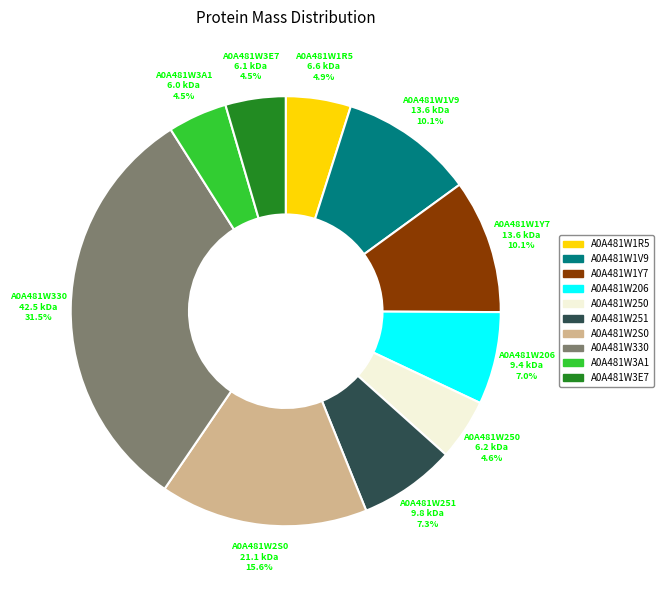

To the nearest percent, what is the difference between the largest and smallest slice percentages?

27%